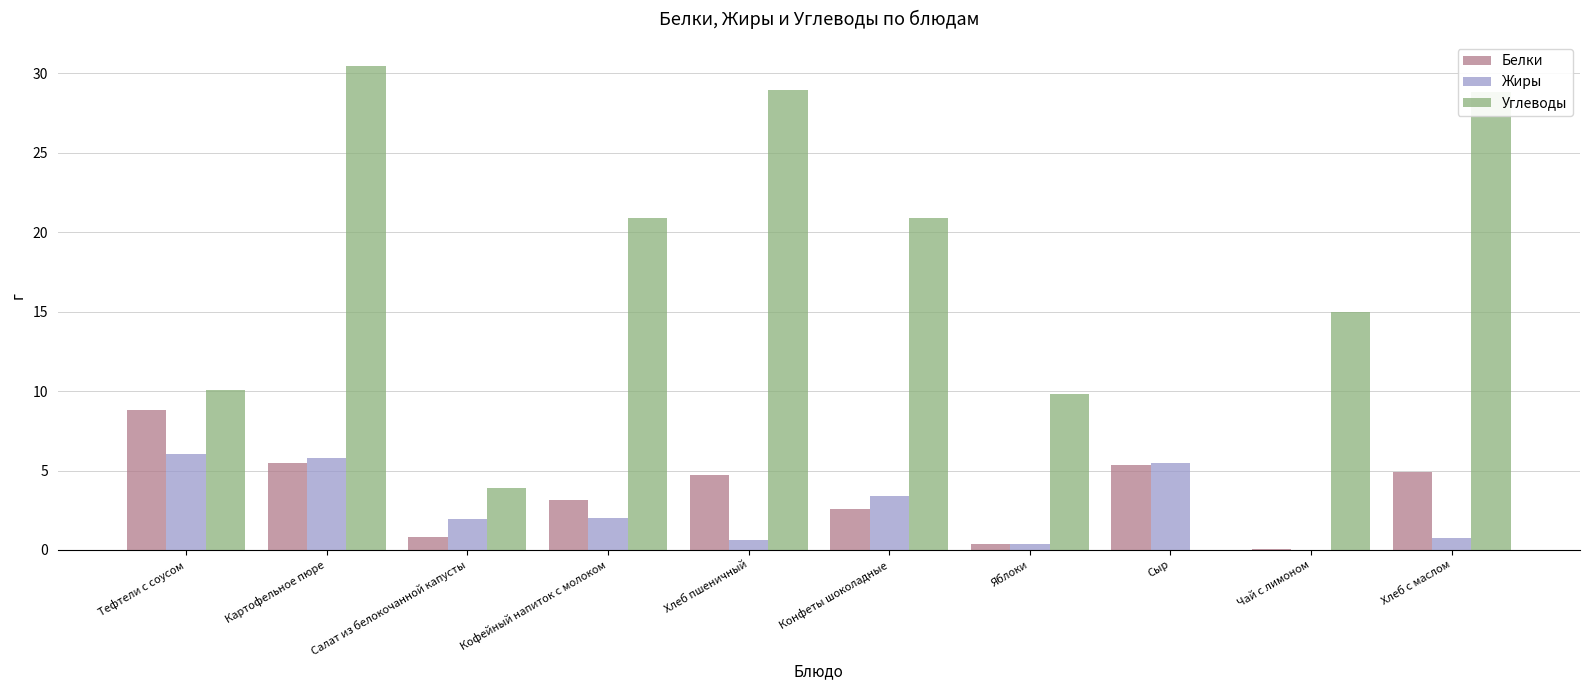

What is the maximum value for Жиры?

6.0